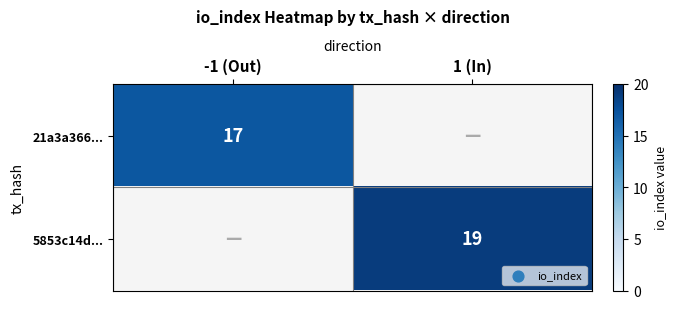

True or false: 5853c14d... has a value of 19 at 1 (In).

True